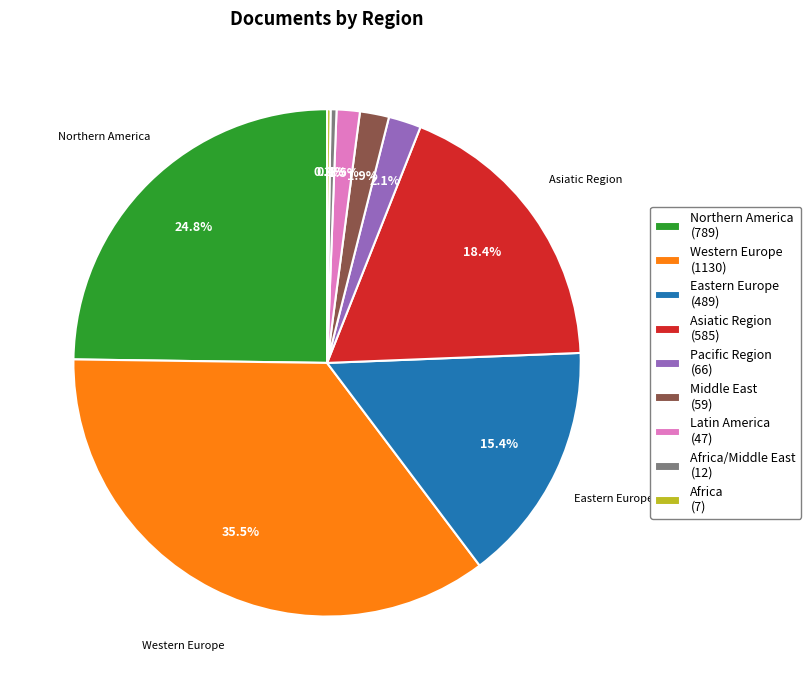

To the nearest percent, what is the average slice percentage?

11%